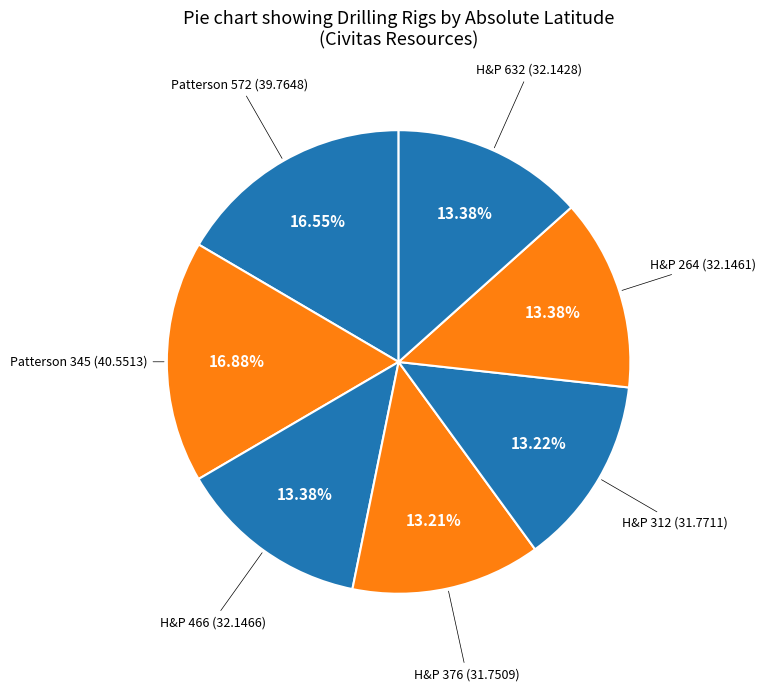

Combined, do H&P 632 and H&P 264 account for over 50%?

No